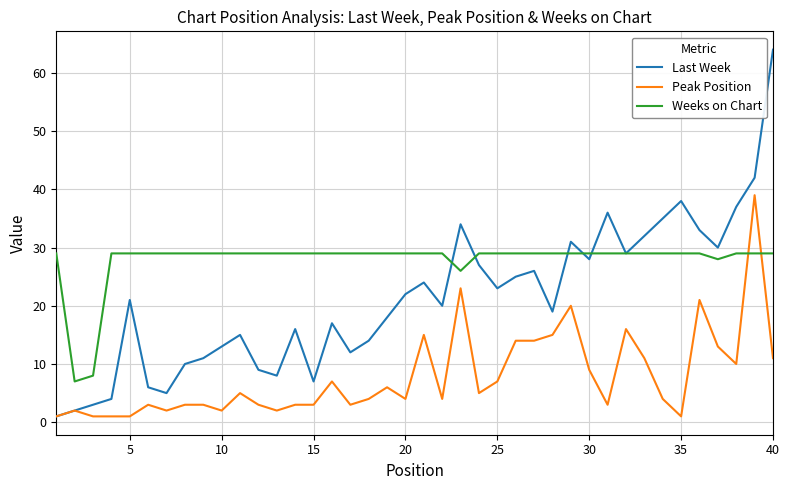

Which series has the largest range (max minus min)?

Last Week